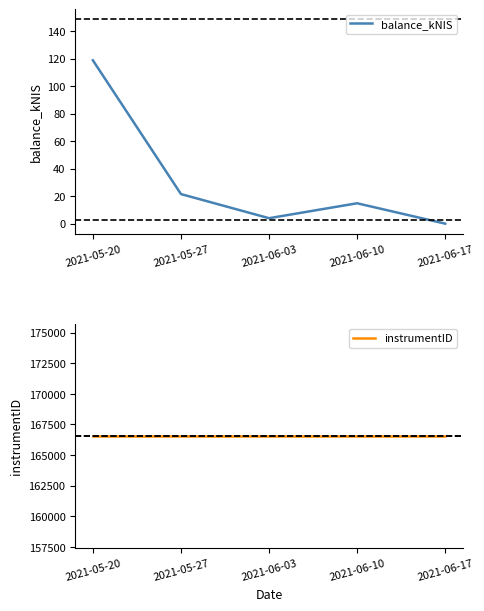

Which series has the largest total across all categories?

instrumentID